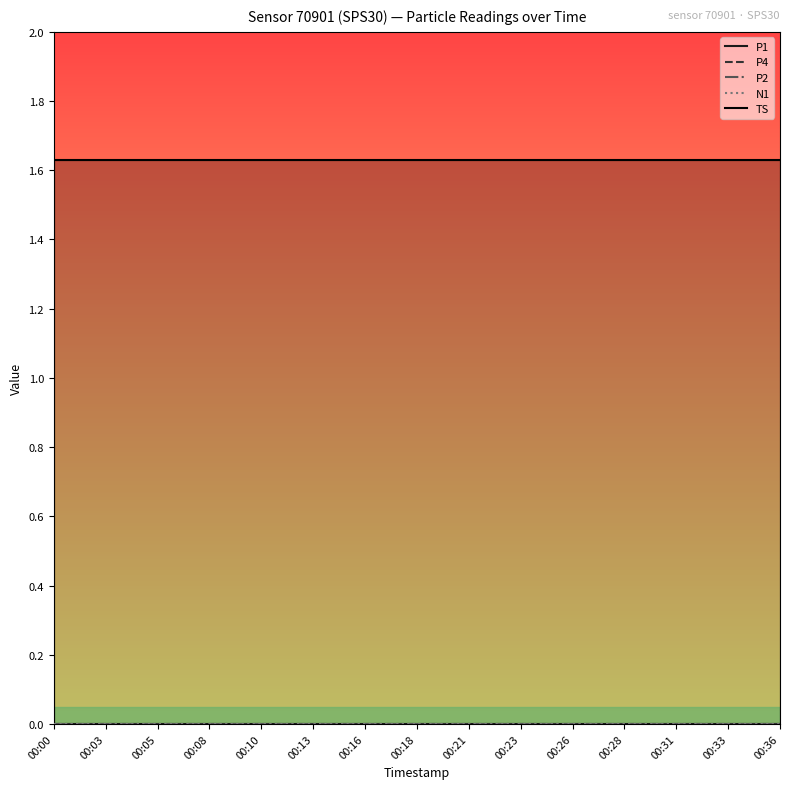

Is the value of TS at 00:10 greater than the value of P1 at 00:03?

Yes